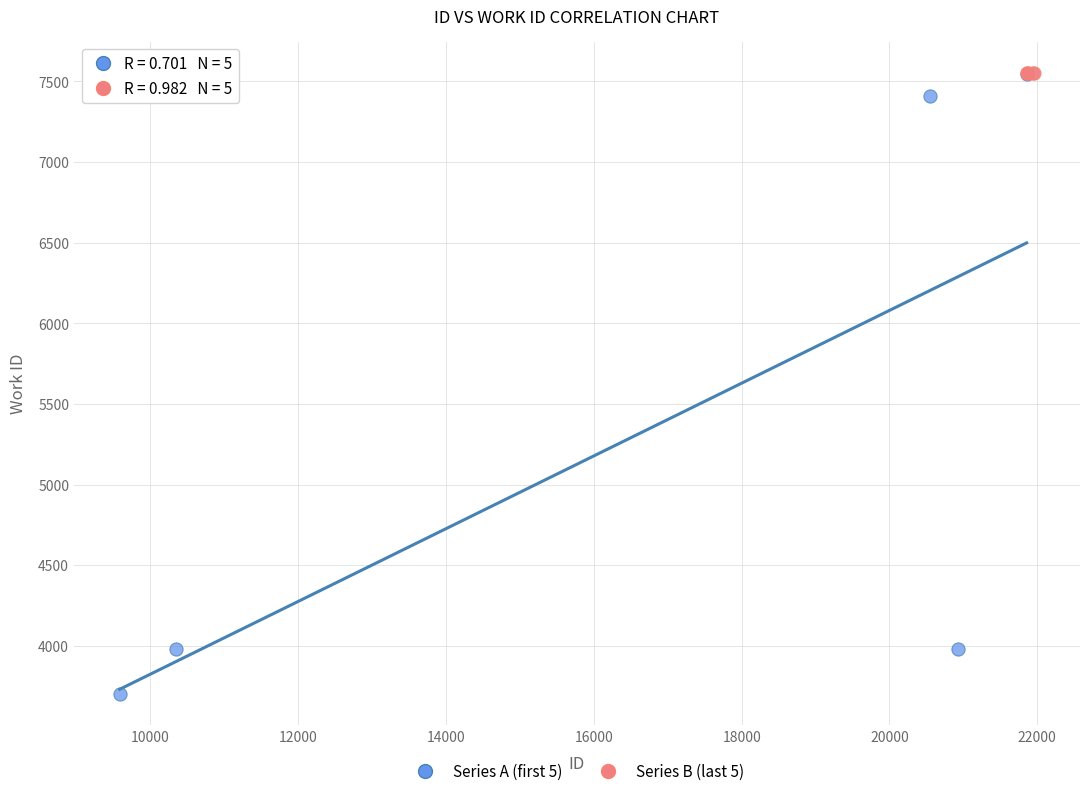

Which series reaches the minimum Y coordinate?

Series A (first 5)